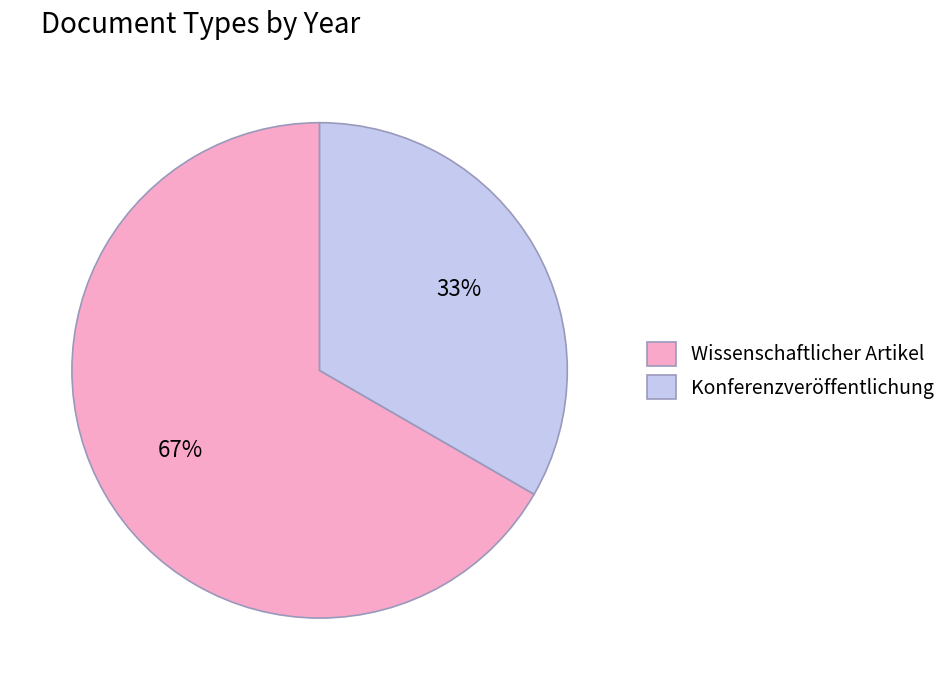

Does any single category account for the majority?

Yes